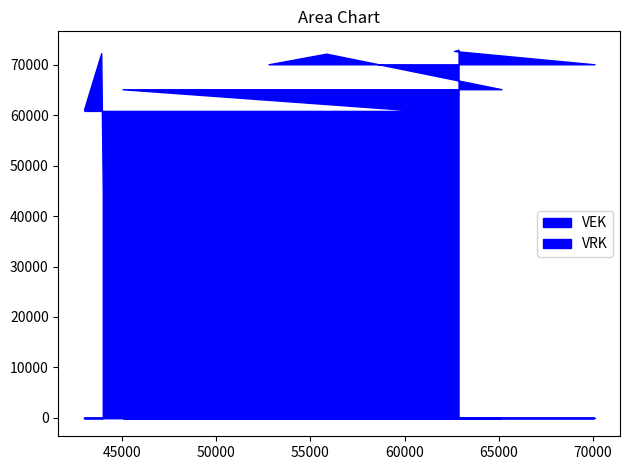

At which category is the sum across all series the highest?

62869